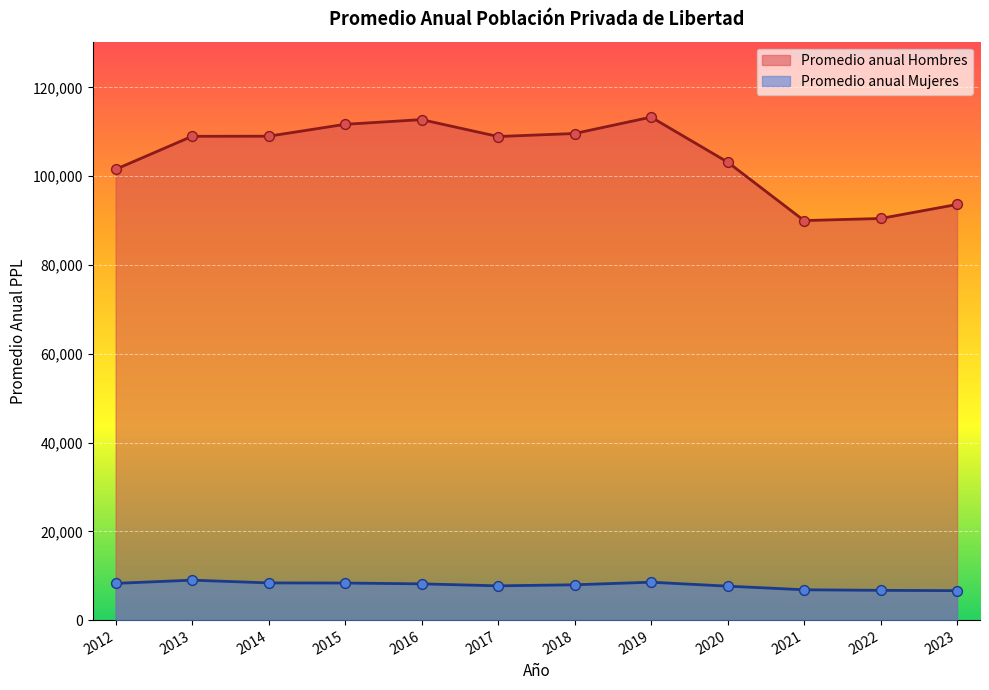

At which category is the sum across all series the highest?

2019